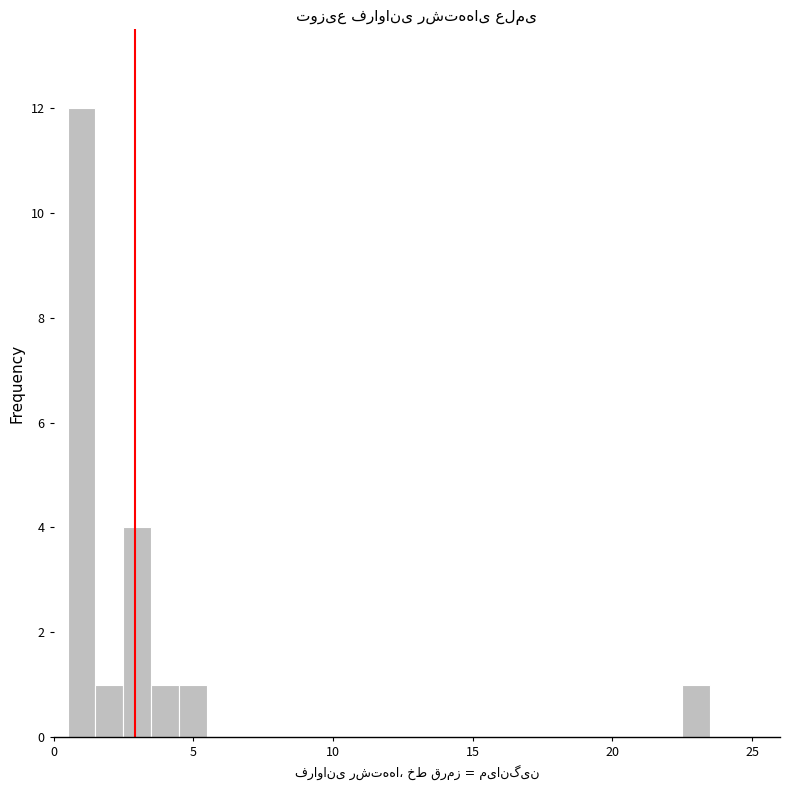

Around what value on the x-axis is the tallest bar? Give the approximate position of its centre, as read against the axis.

1.0